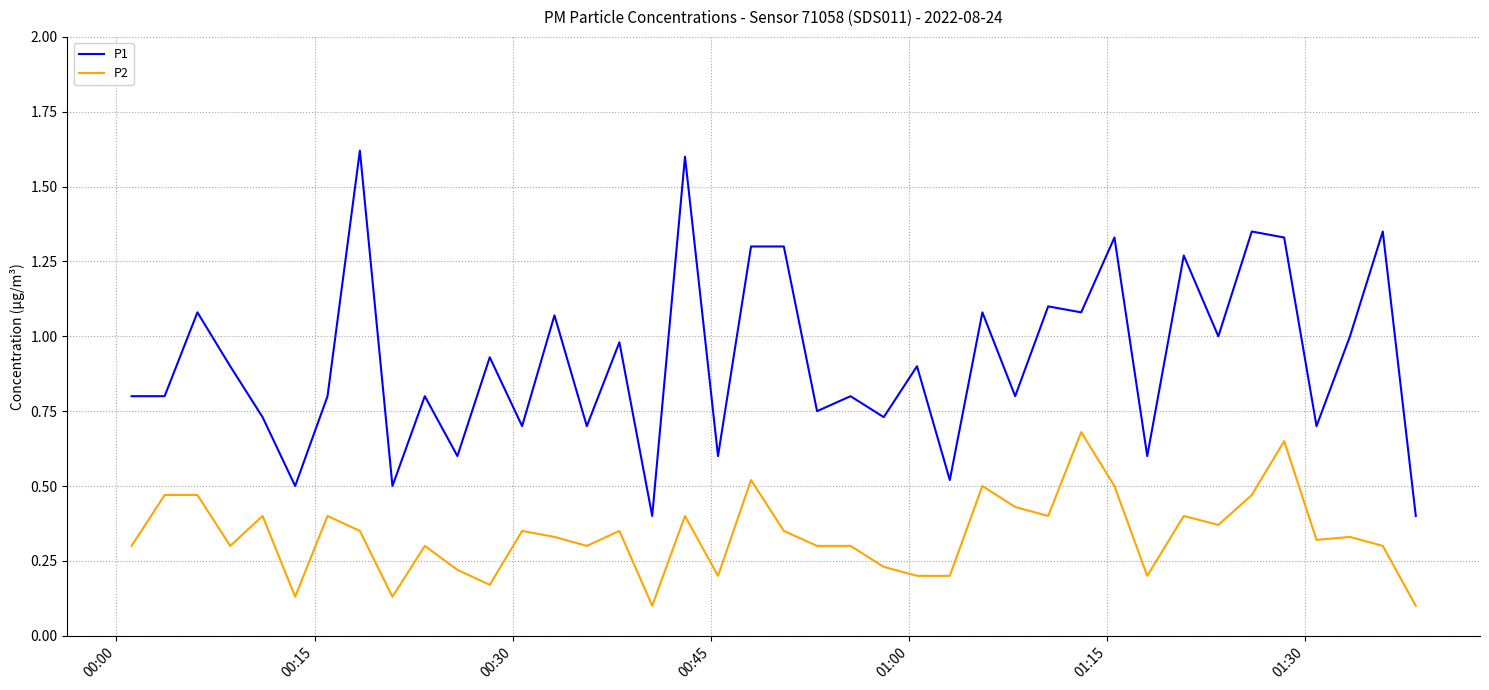

Which series has the largest total across all categories?

P1